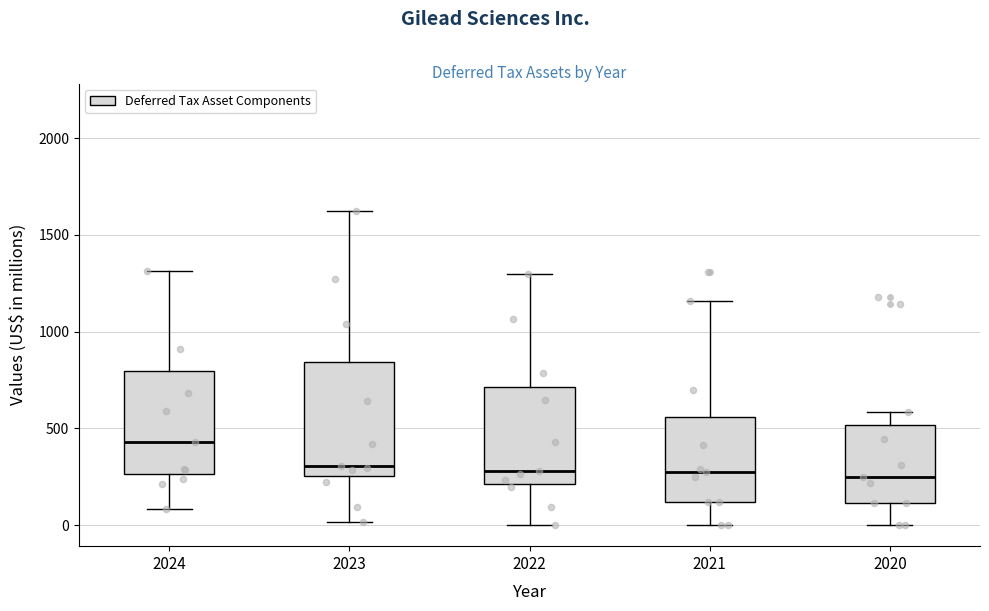

Comparing the boxes themselves (not the whiskers), which one is the tallest?

2023